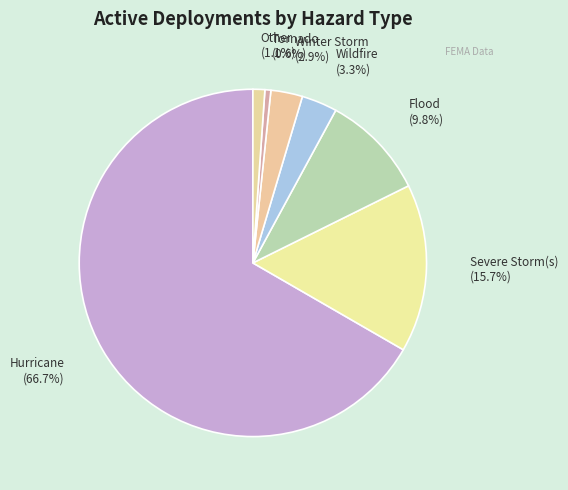

What percentage do Hurricane and Flood together represent?

76.4%